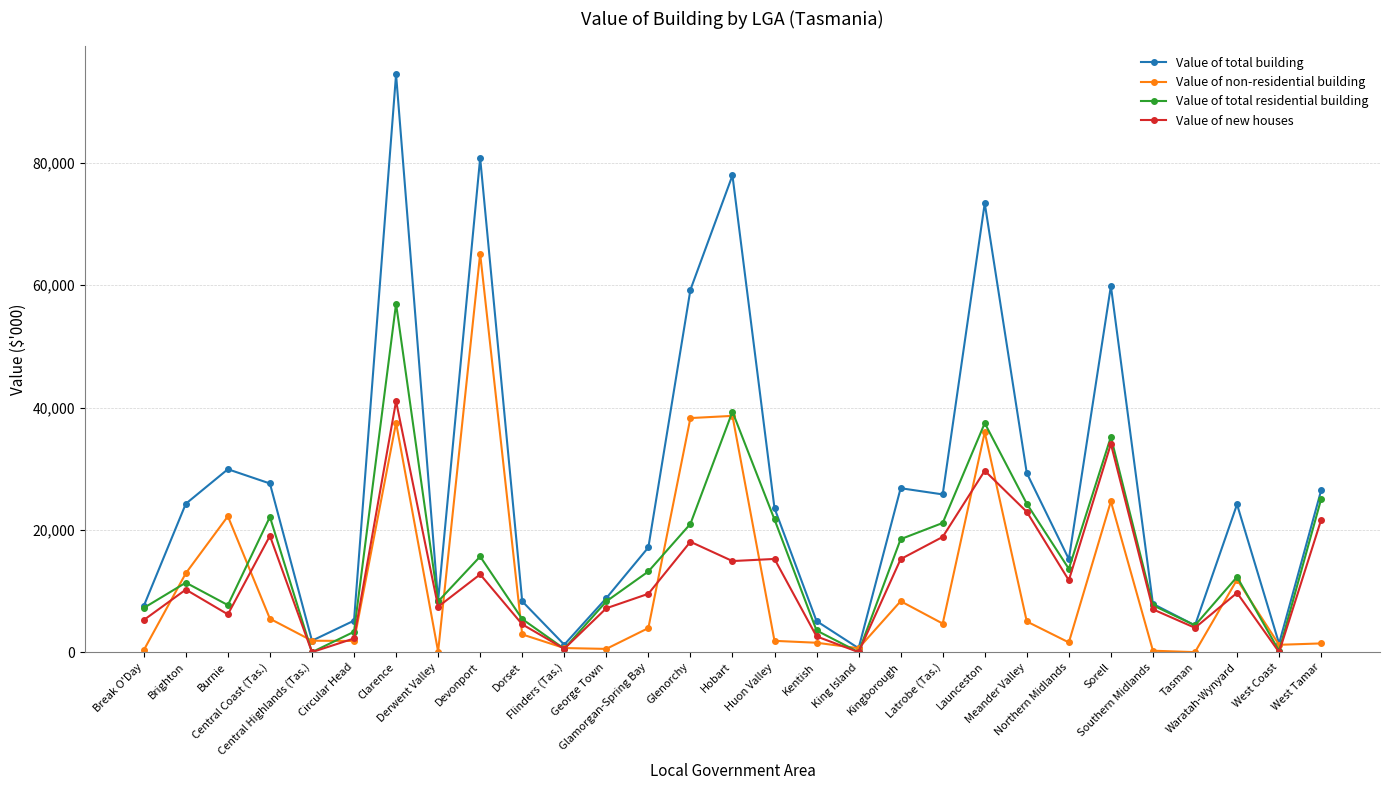

At which label does Value of non-residential building first exceed 2900?

Brighton